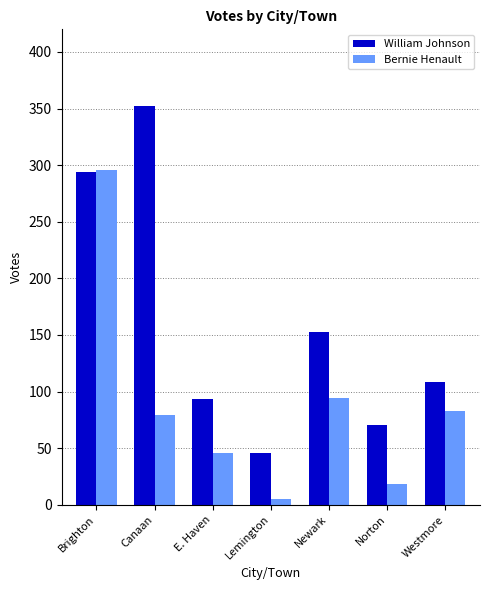

How many distinct data groups are displayed?

2